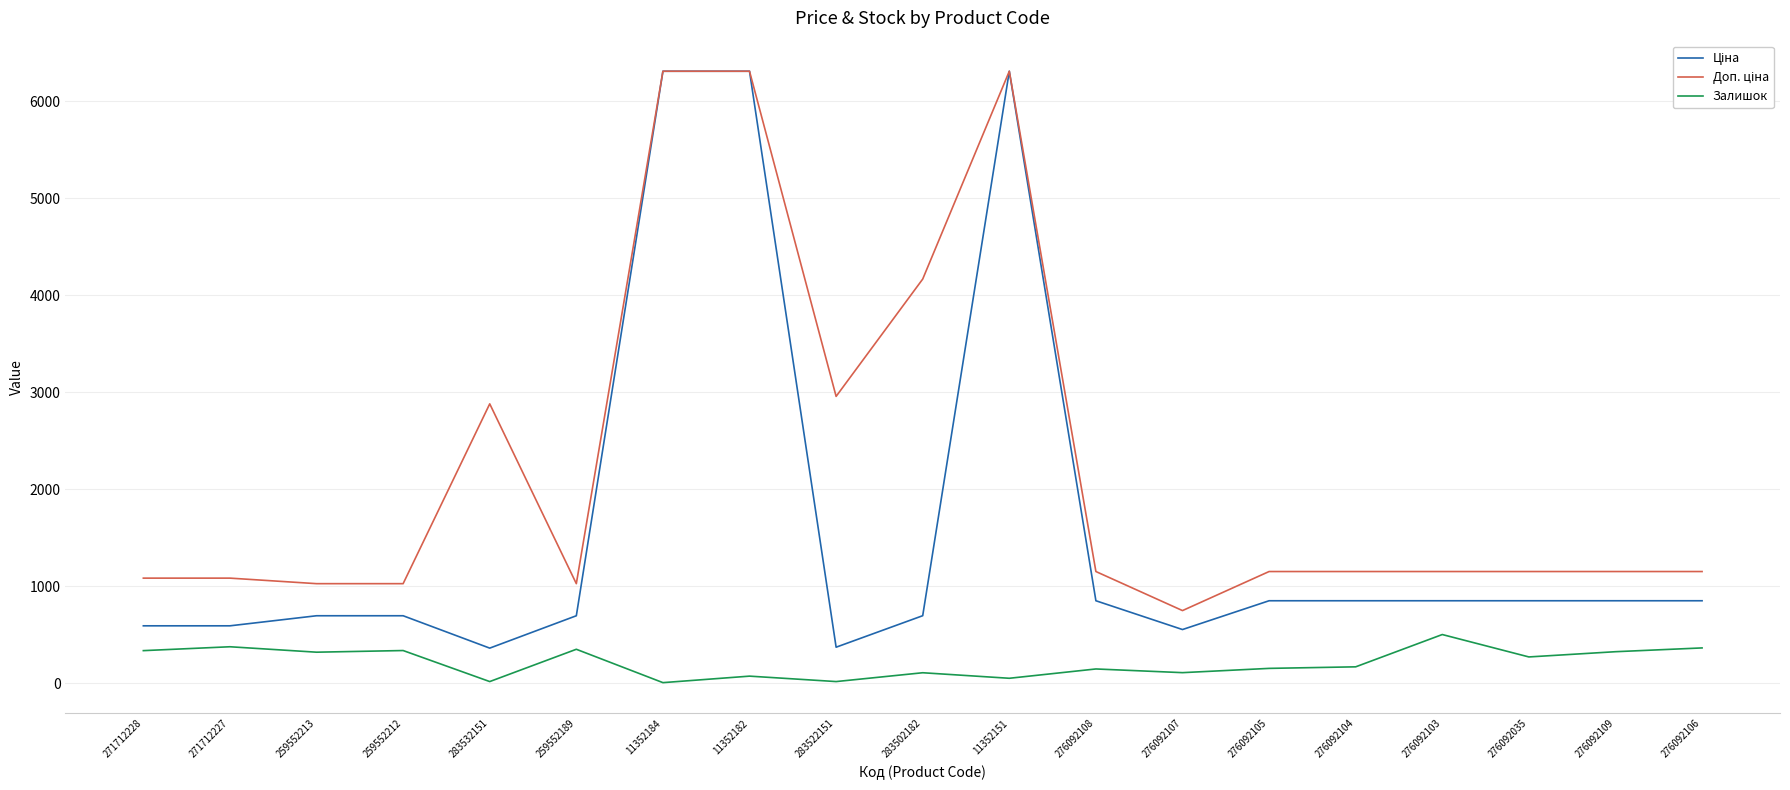

The Залишок series shows 334.0 at 271712228. True or false?

True